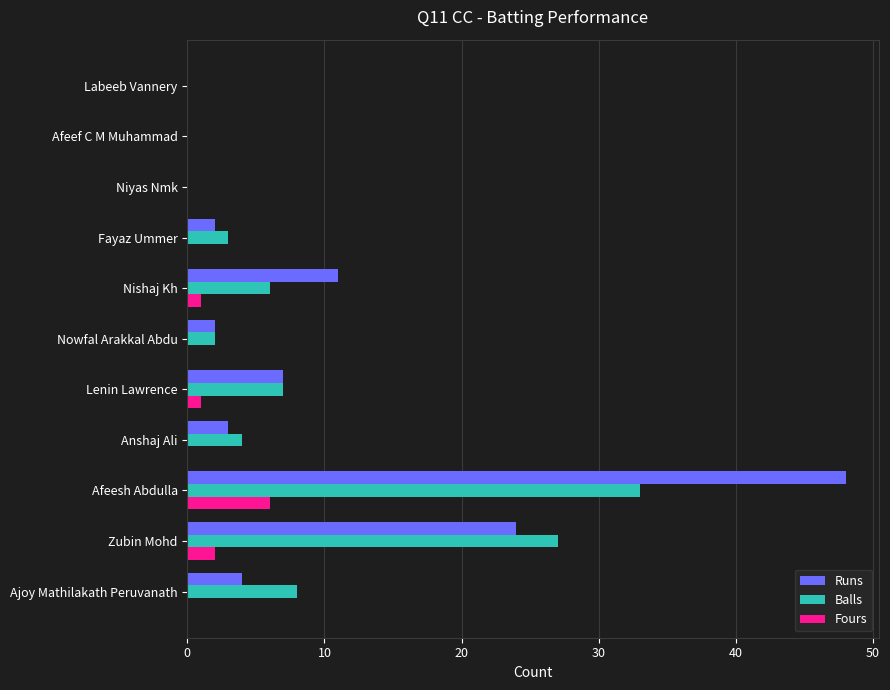

True or false: Fours has a value of 6 at Afeesh Abdulla.

True